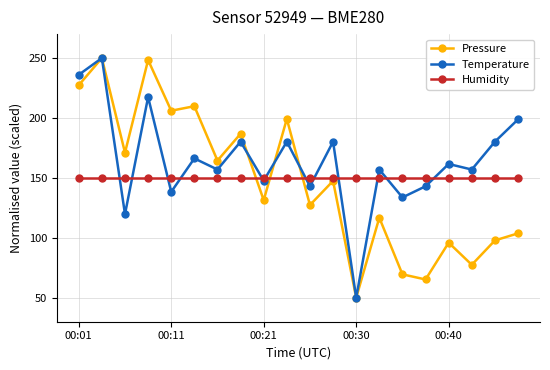

What is the average value of the Humidity series?

150.0